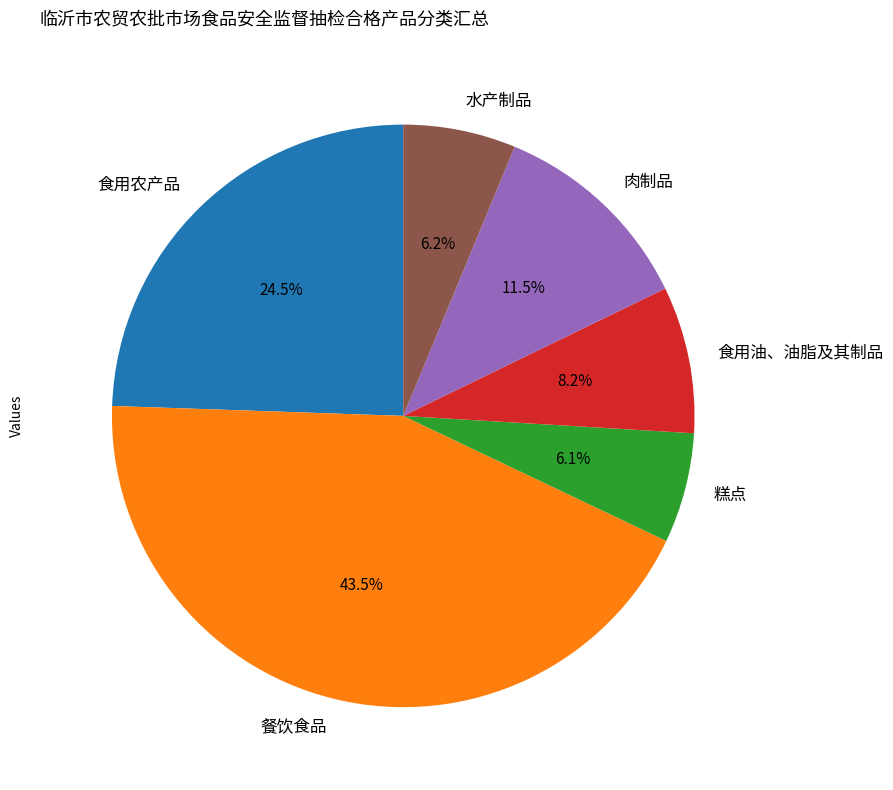

Which has a higher value, 食用农产品 or 肉制品?

食用农产品